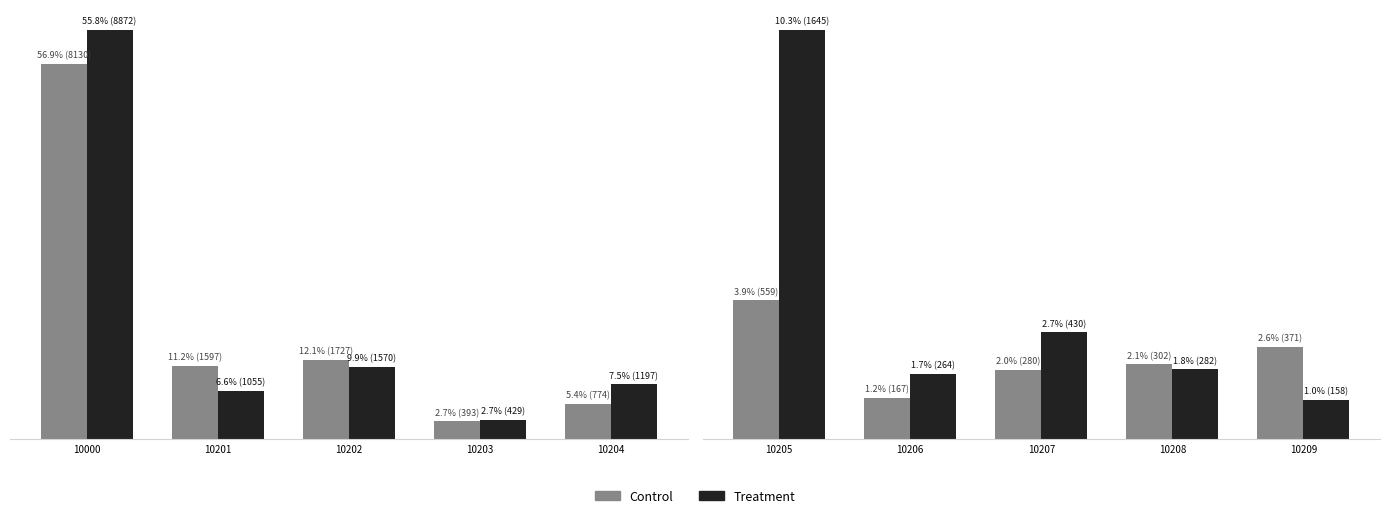

At which category is the sum across all series the highest?

10205